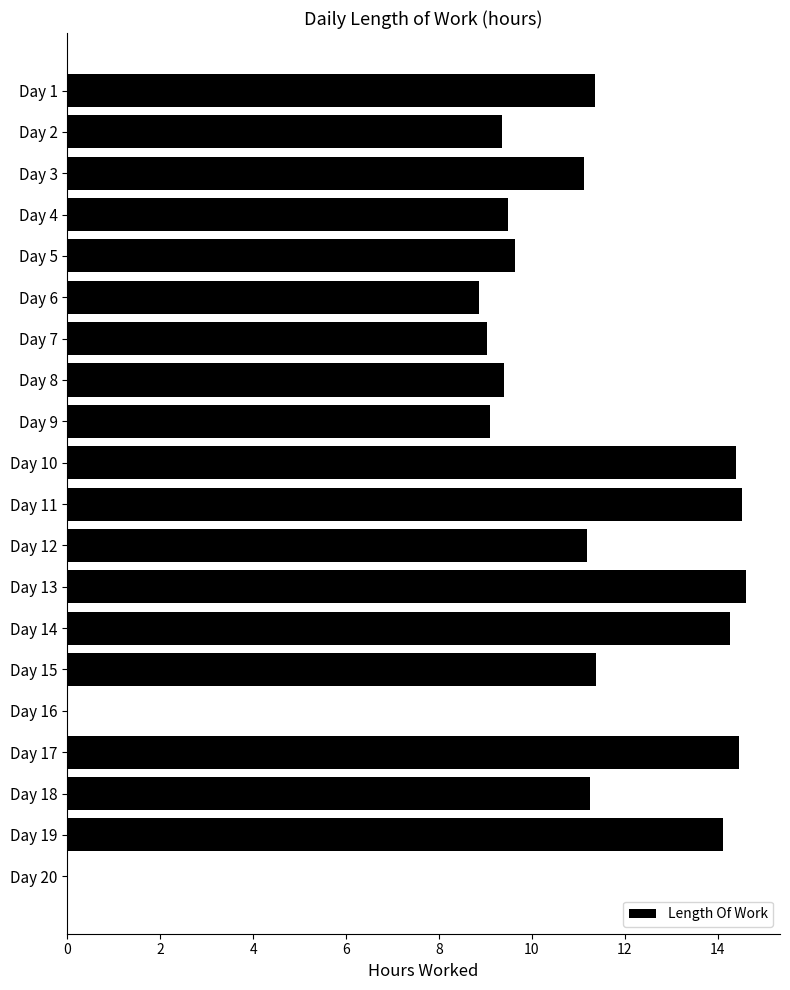

Are the bars horizontal?

Yes